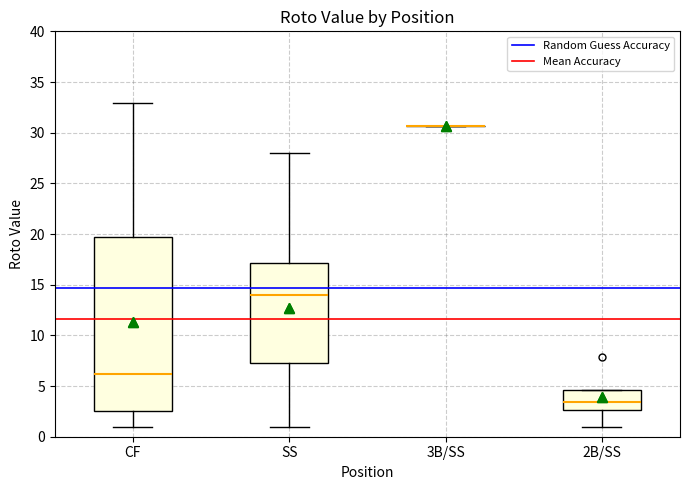

Which box is the tallest, from its lower edge to its upper edge?

CF